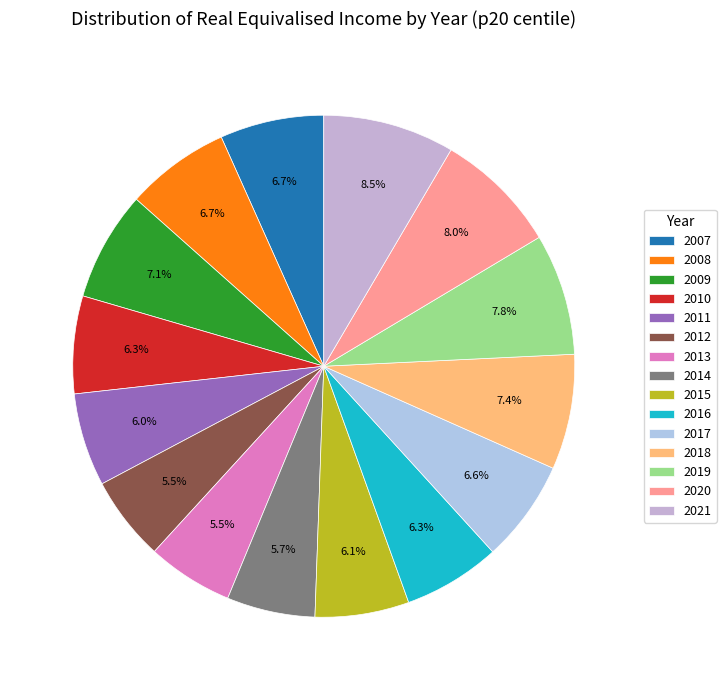

To the nearest percent, what portion does 2012 represent?

5%